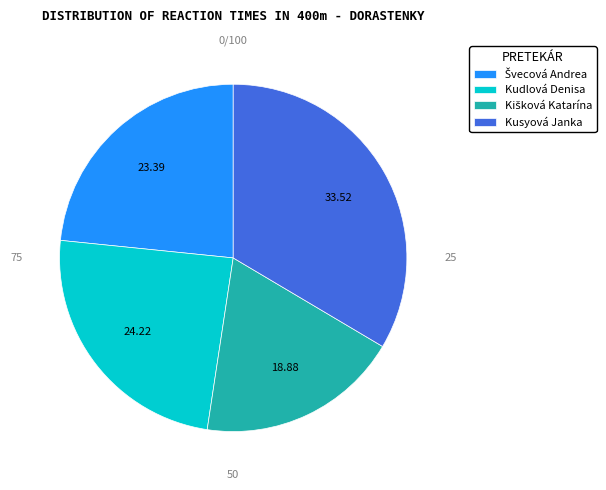

Does Kudlová Denisa represent more than half of the total?

No